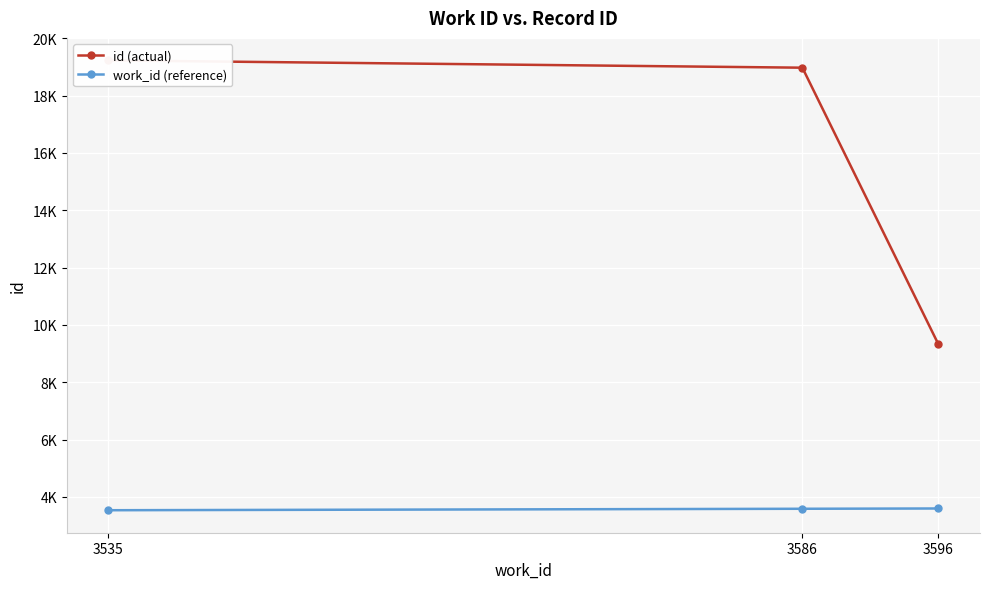

What is the maximum value for work_id (reference)?

3596